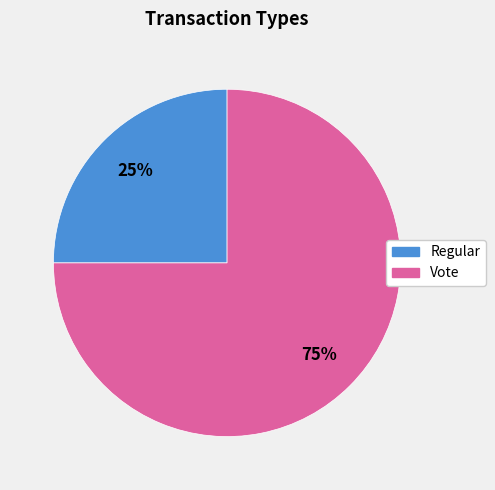

Do Vote and Regular together represent more than half of the pie?

Yes